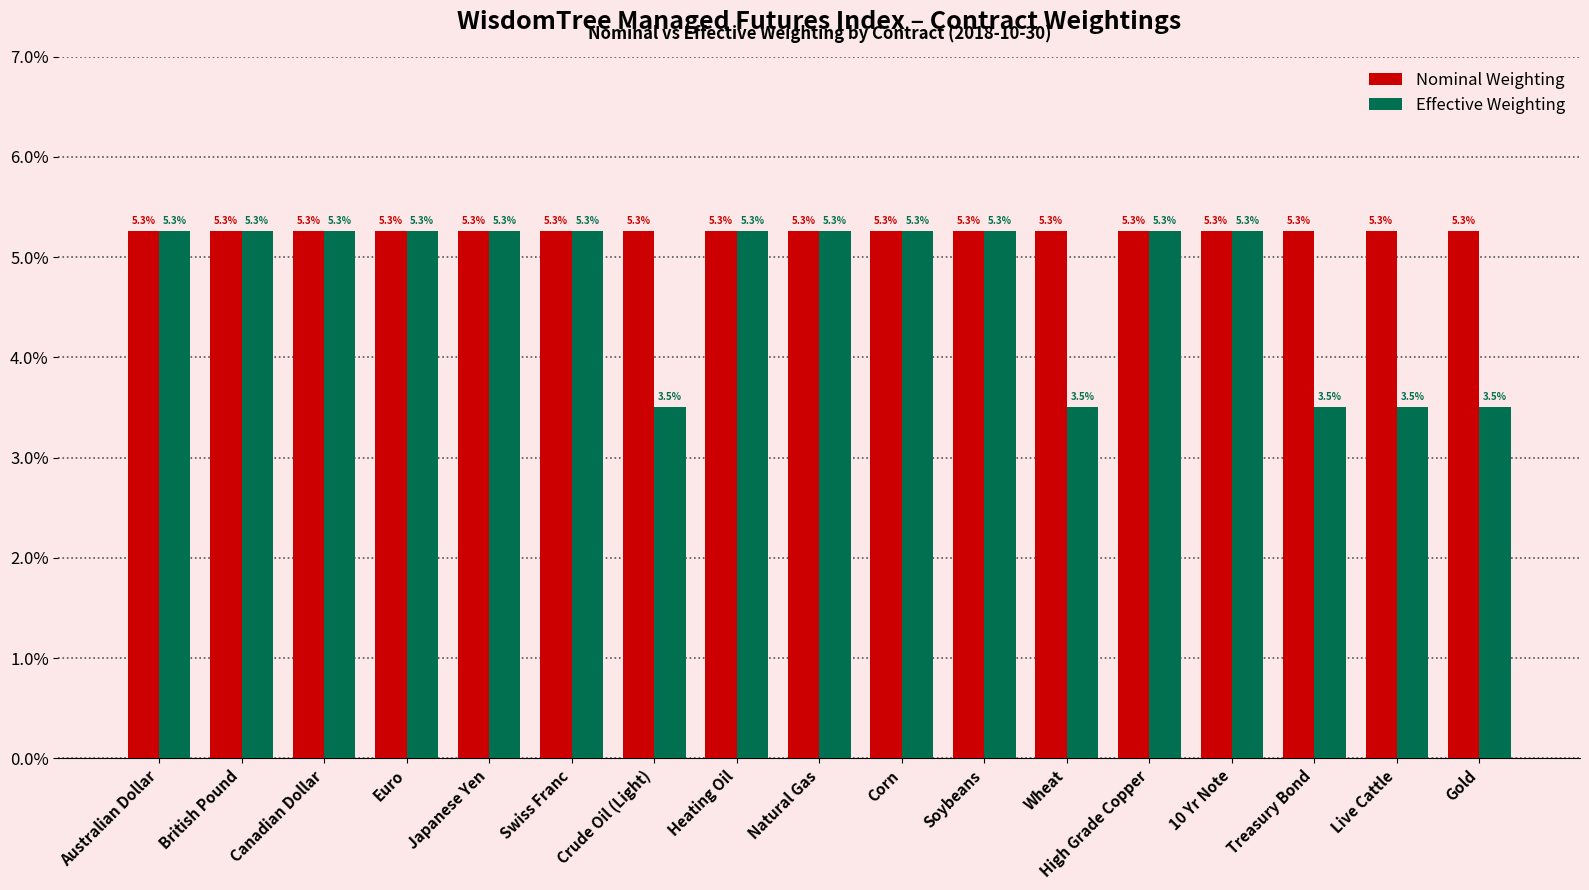

What are all the series names shown in the legend?

Nominal Weighting, Effective Weighting